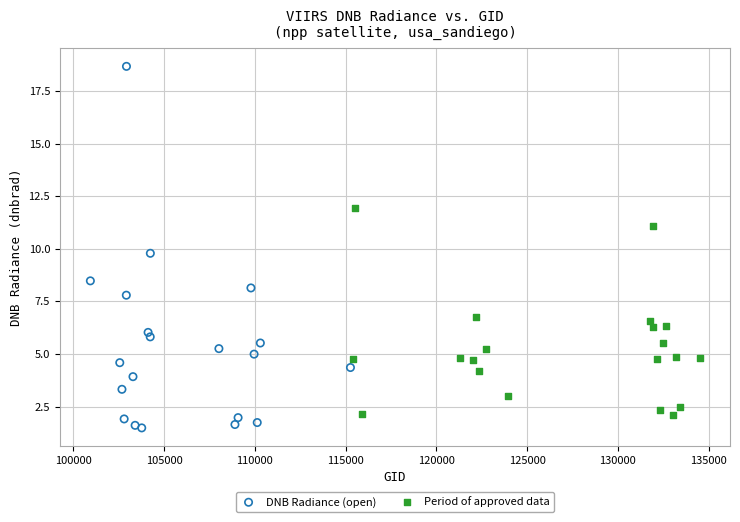

Which series has the widest spread of Y values?

DNB Radiance (open)